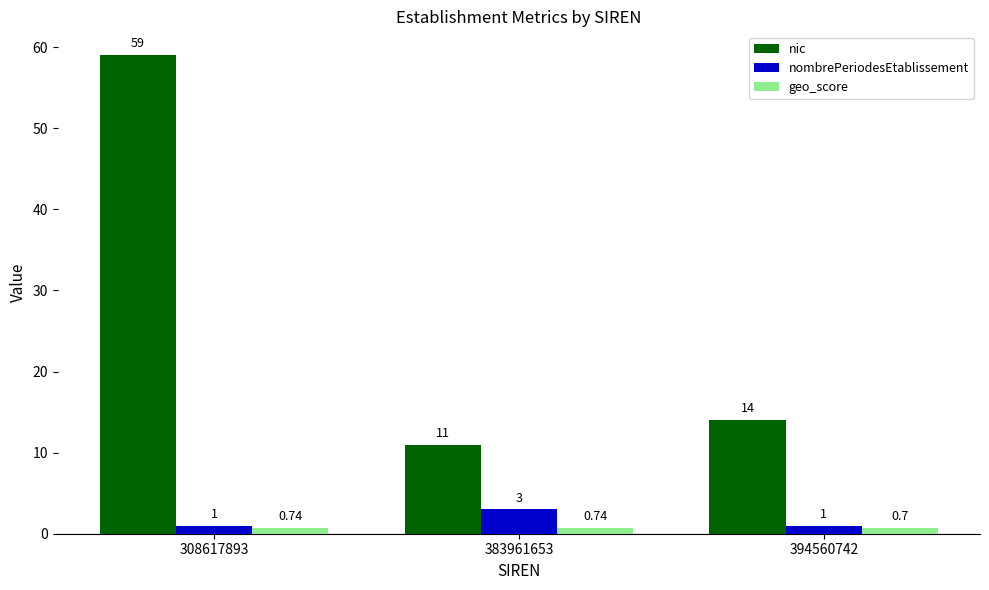

At how many categories does at least one series exceed 30?

1